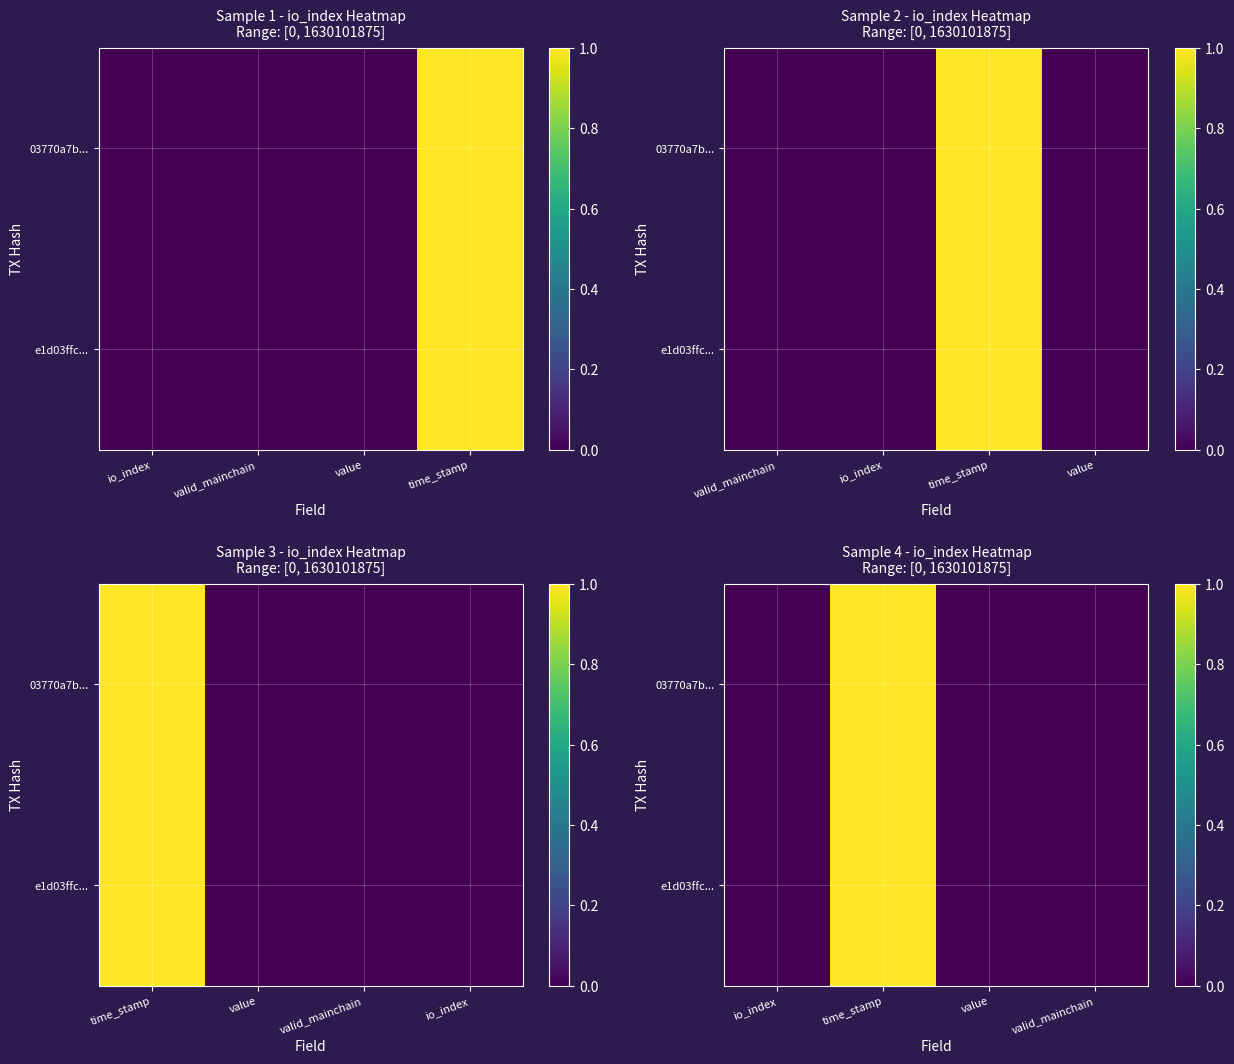

At how many categories does at least one series exceed 0?

3